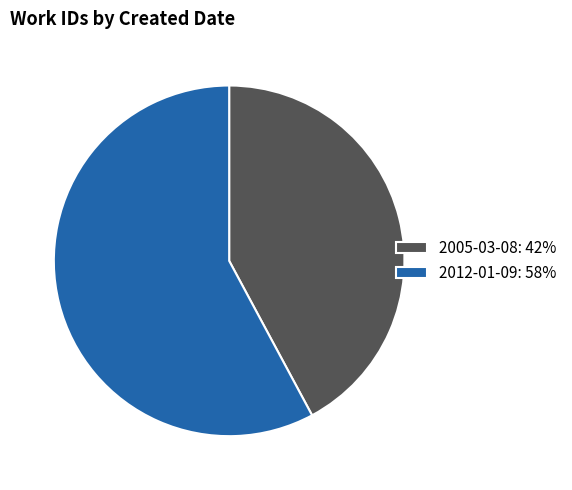

What is the ratio of the value at 2012-01-09 to the value at 2005-03-08?

1.4